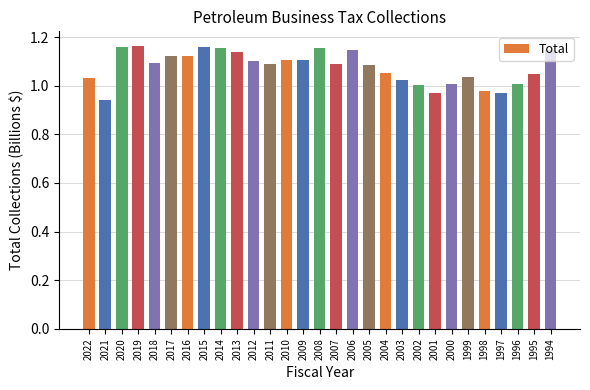

Are the bars horizontal?

No